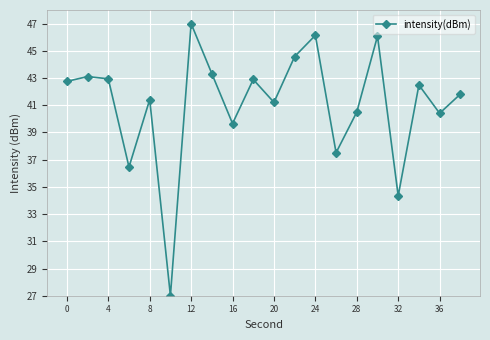

What is the difference between the maximum and minimum values?

20.0